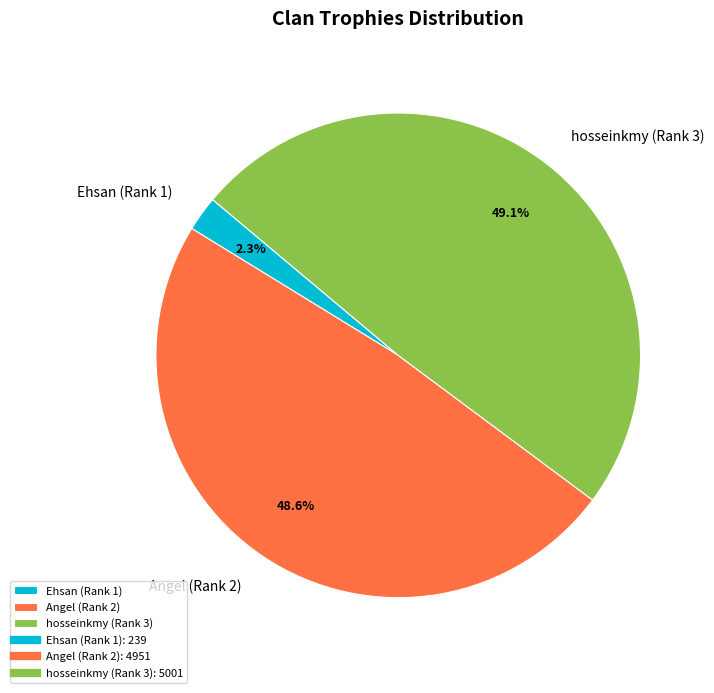

Count the number of slices in the pie.

3